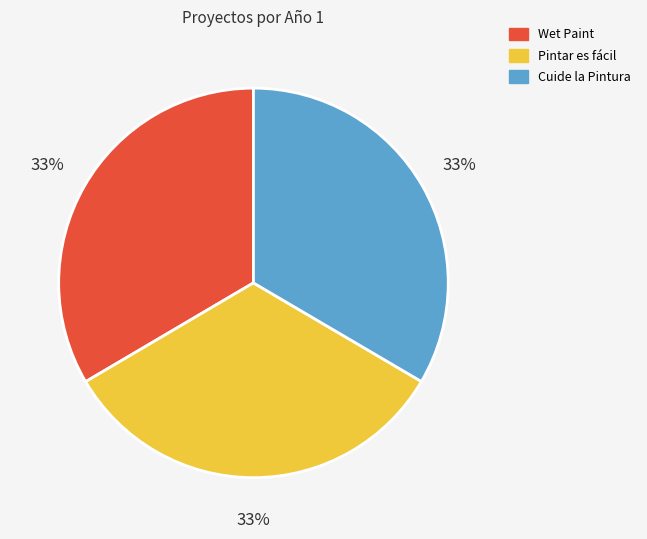

Combined, do Cuide la Pintura and Wet Paint account for over 50%?

Yes